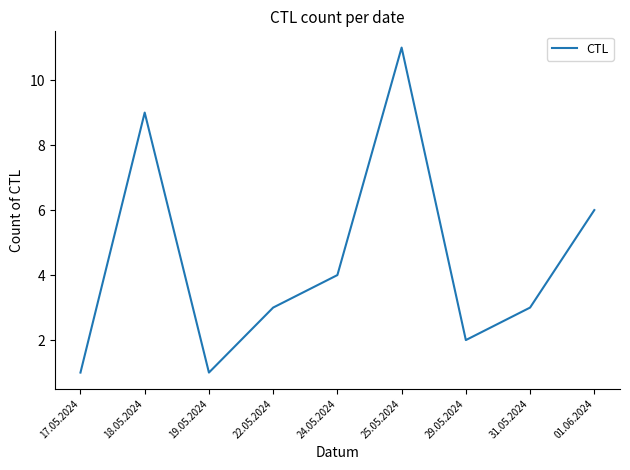

What is the change in value from 25.05.2024 to 01.06.2024?

-5